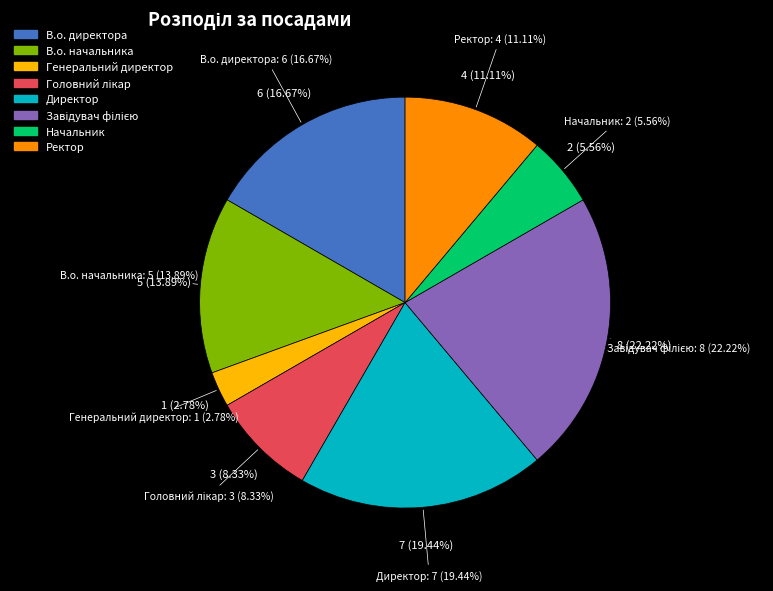

Does Ректор represent more than half of the total?

No